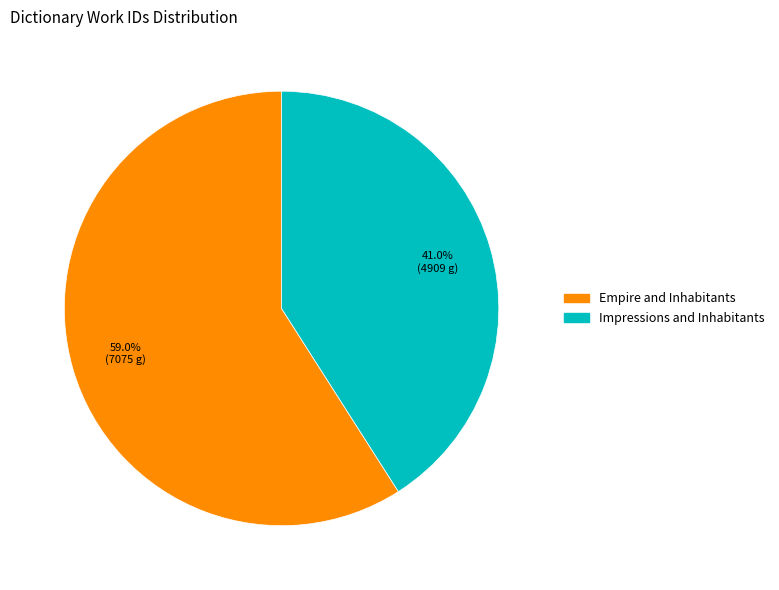

Rank the categories by value from highest to lowest.

Empire and Inhabitants, Impressions and Inhabitants